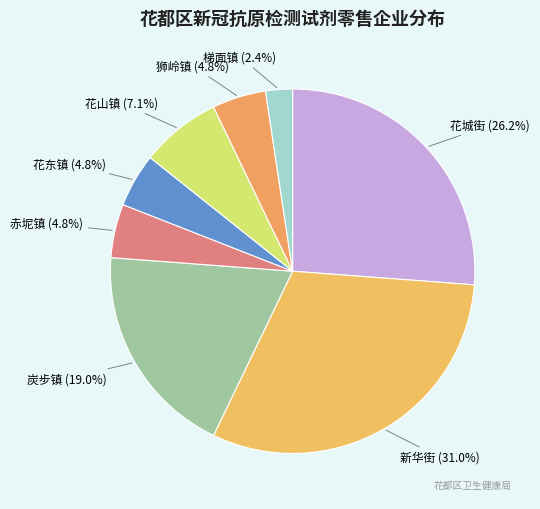

Does 炭步镇 account for over 50% of the chart?

No